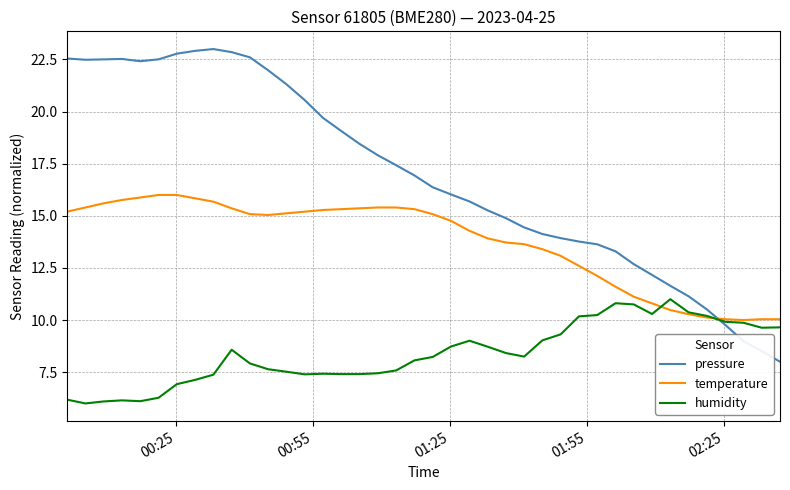

List the series in order of their peak value, lowest first.

humidity, temperature, pressure